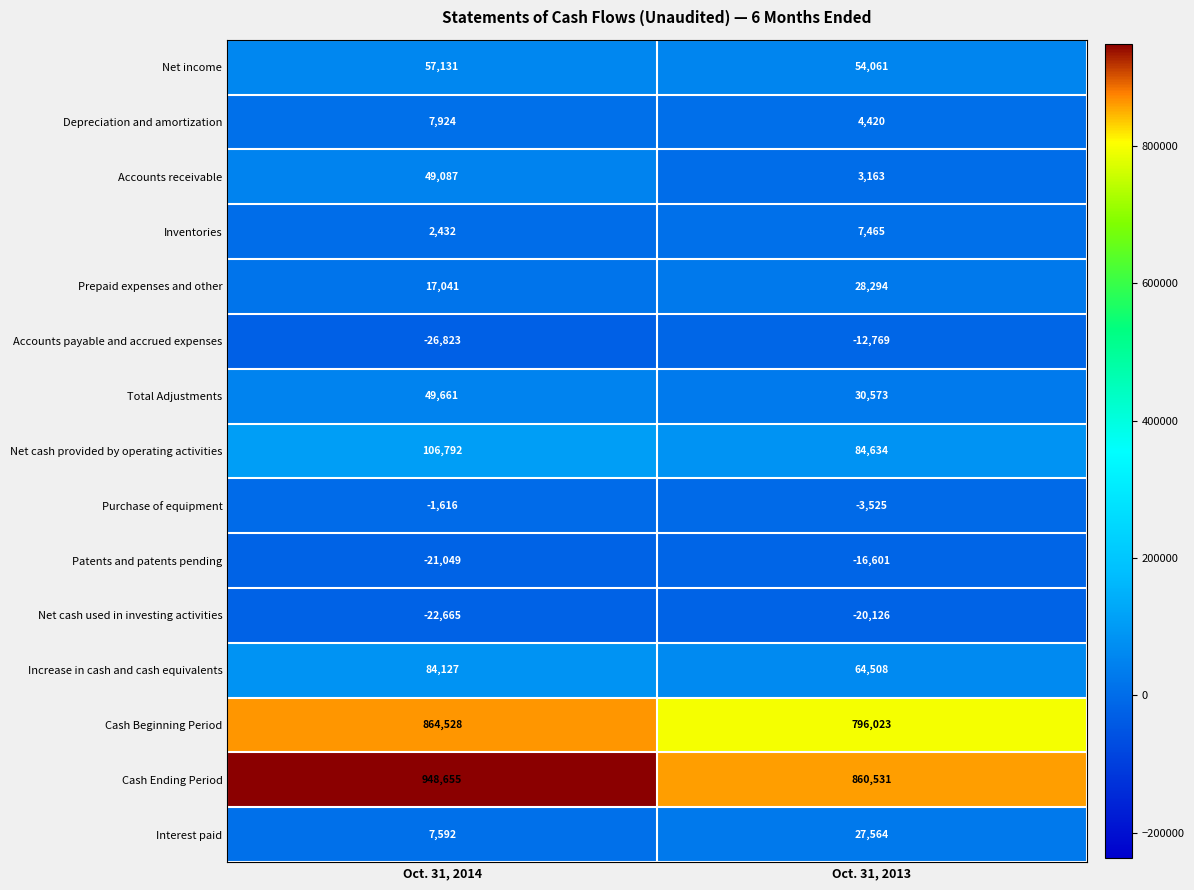

What is the sum of the Net cash used in investing activities values at Oct. 31, 2013 and Oct. 31, 2014?

-42791